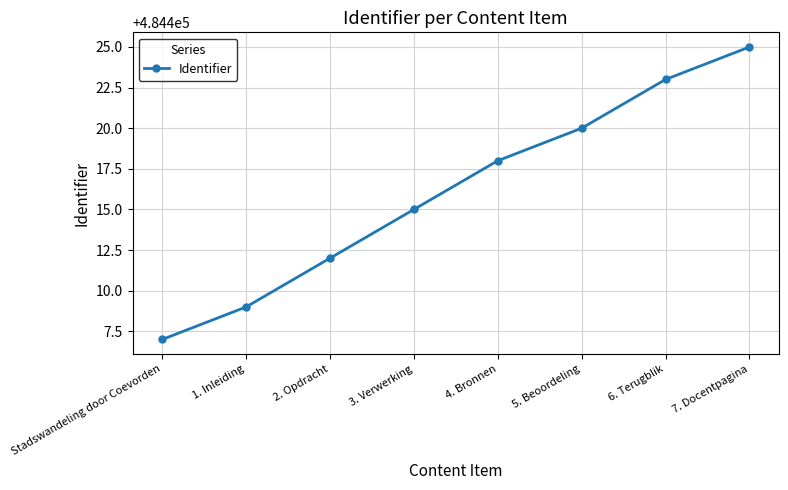

What is the label of the 2nd point from the right?

6. Terugblik